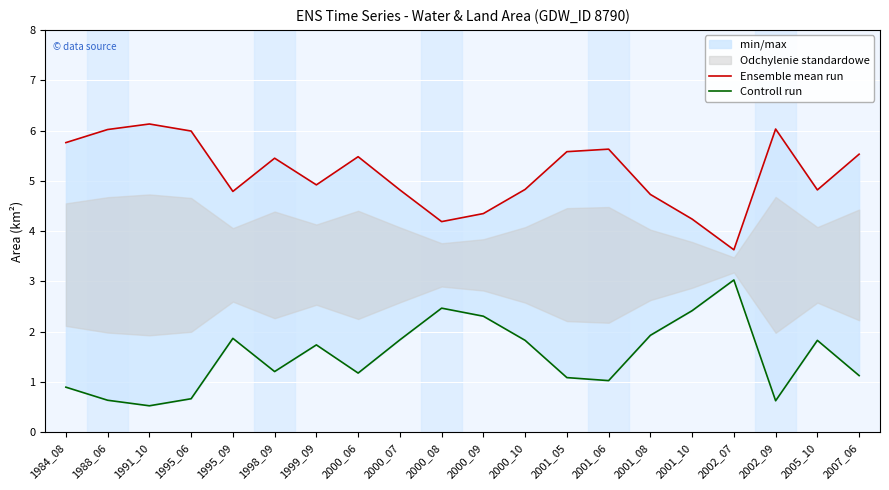

True or false: Controll run and Ensemble mean run cross at least once.

False